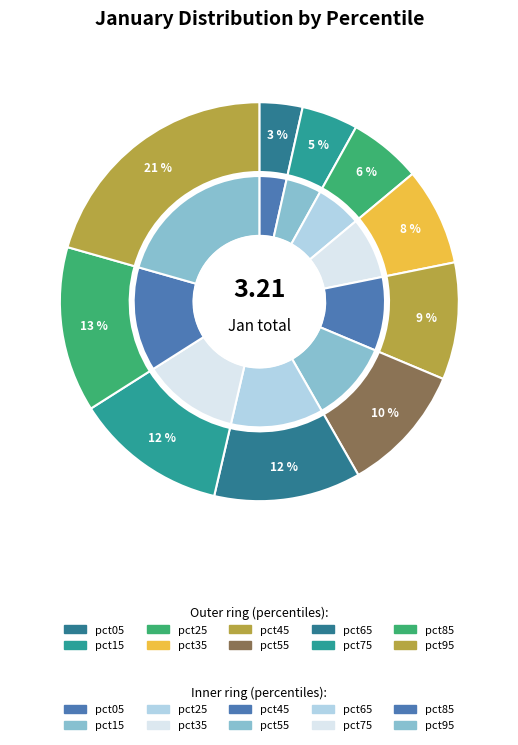

To the nearest percent, what is the combined percentage of pct45 and pct55?

20%